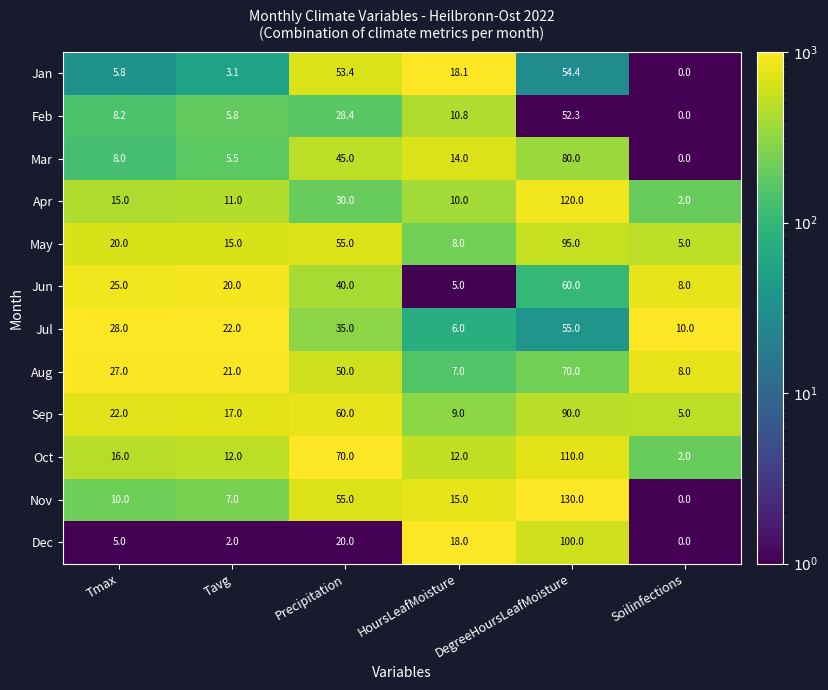

Which category has the highest value in the Jan series?

DegreeHoursLeafMoisture